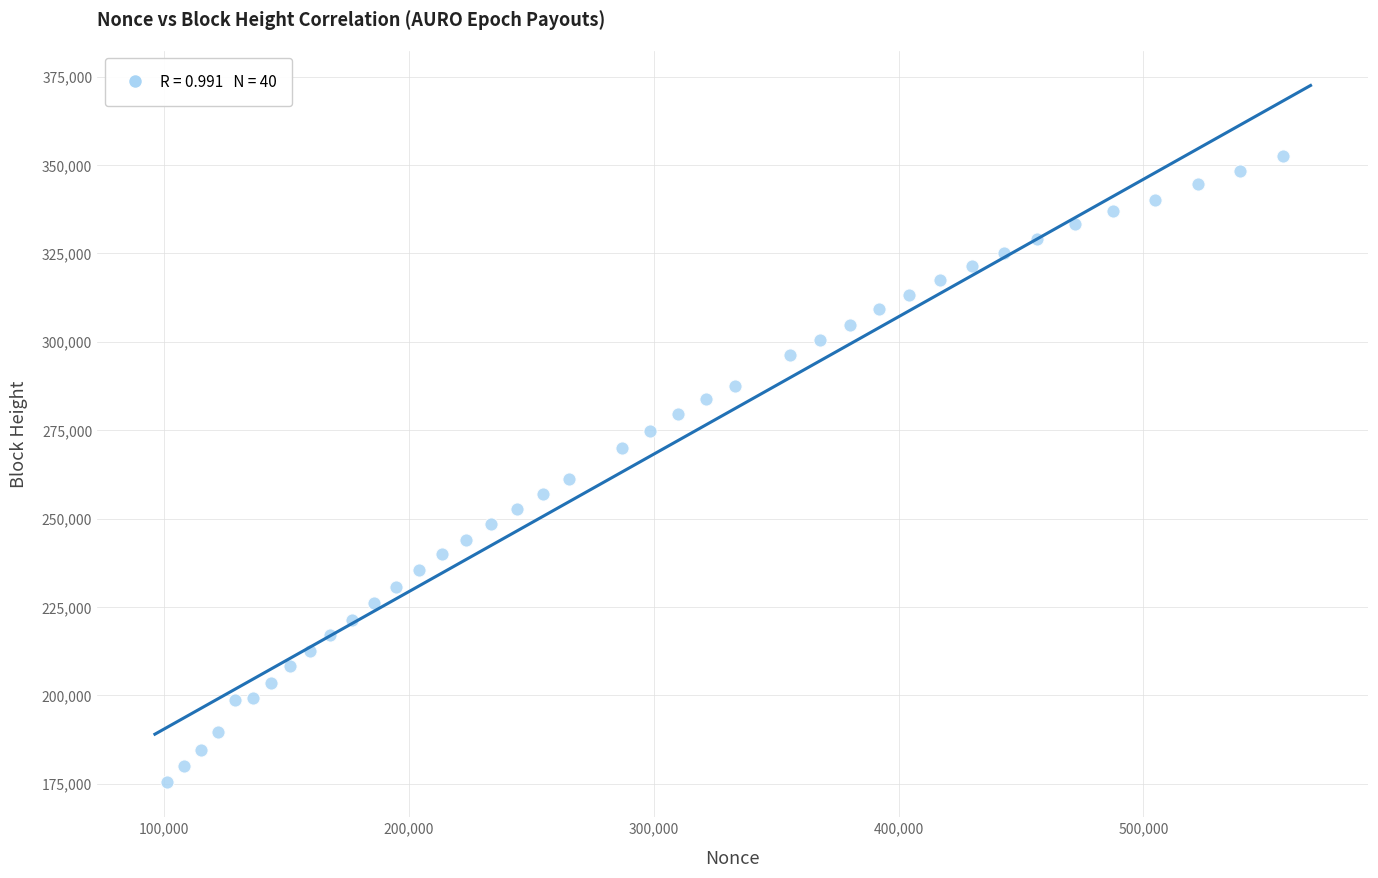

What is the range of X values (max minus min)?

455970